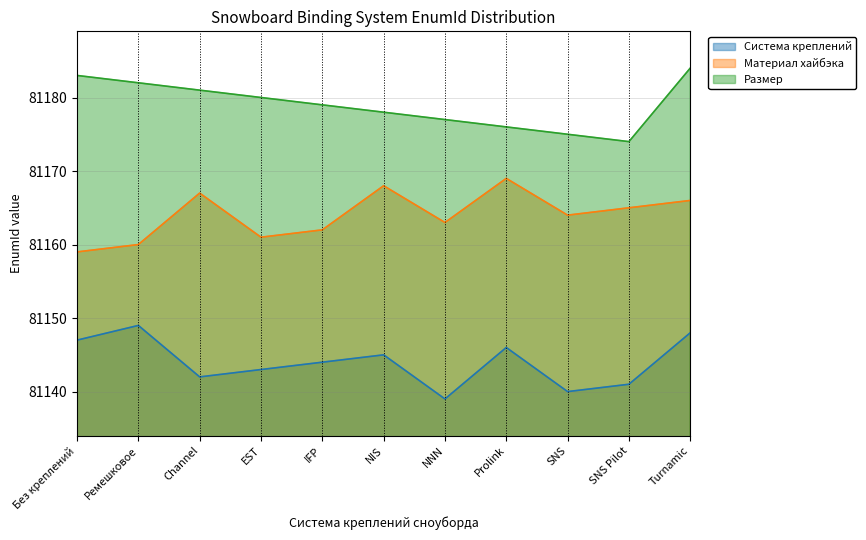

Where is the first local minimum for Система креплений?

Channel